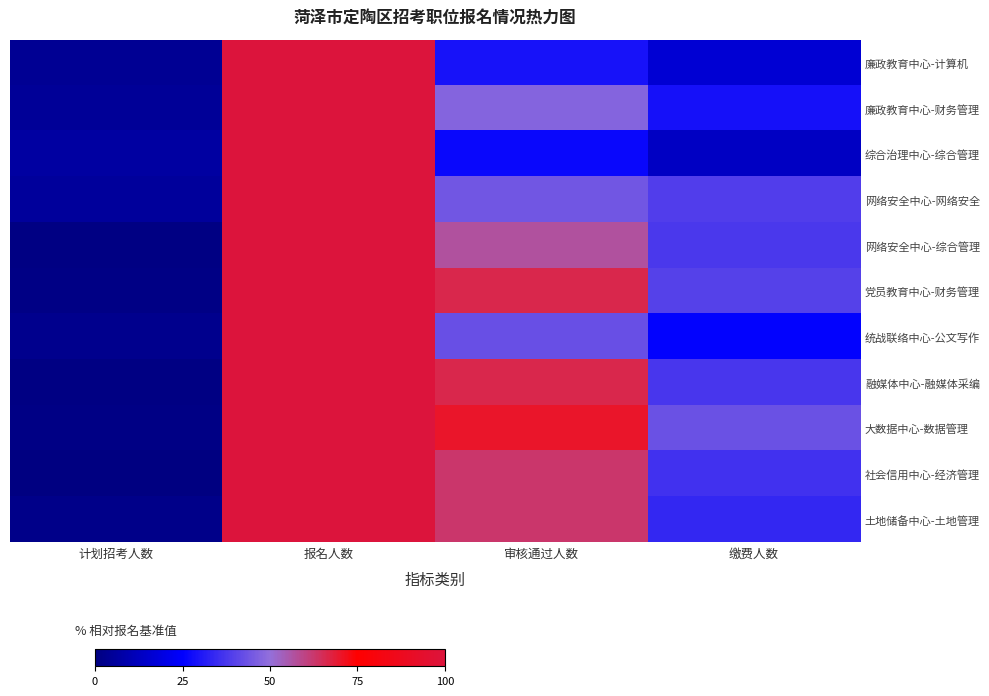

Which has a higher value, 缴费人数 or 报名人数?

报名人数